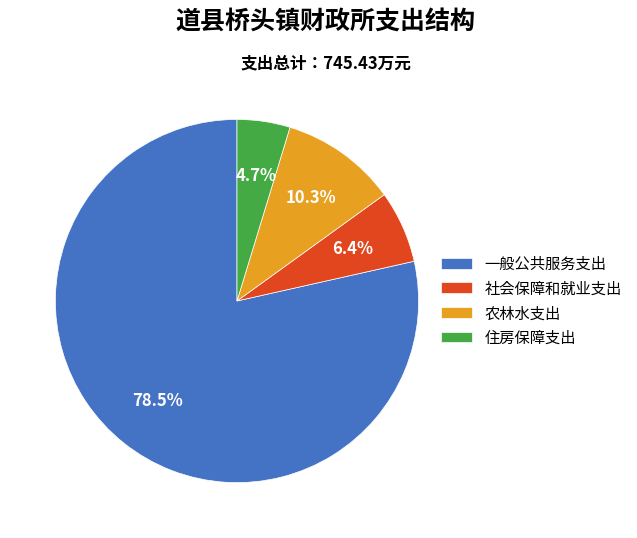

Combined, do 农林水支出 and 住房保障支出 account for over 50%?

No